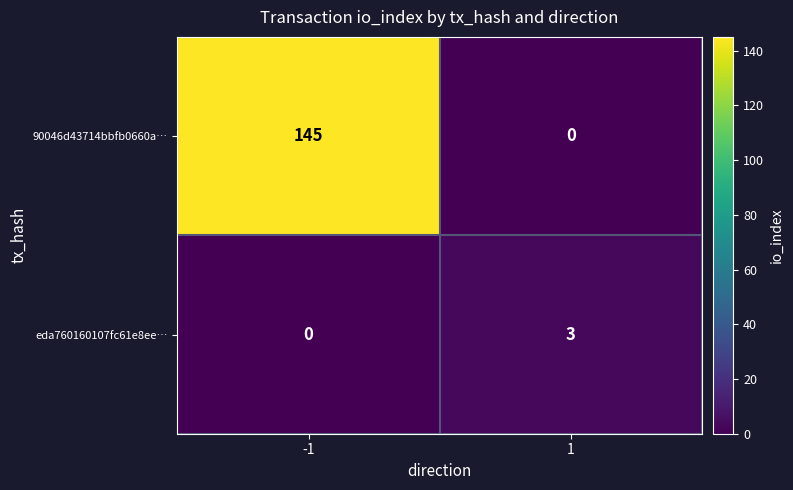

What is the sum of all 90046d43714bbfb0660a… values?

145